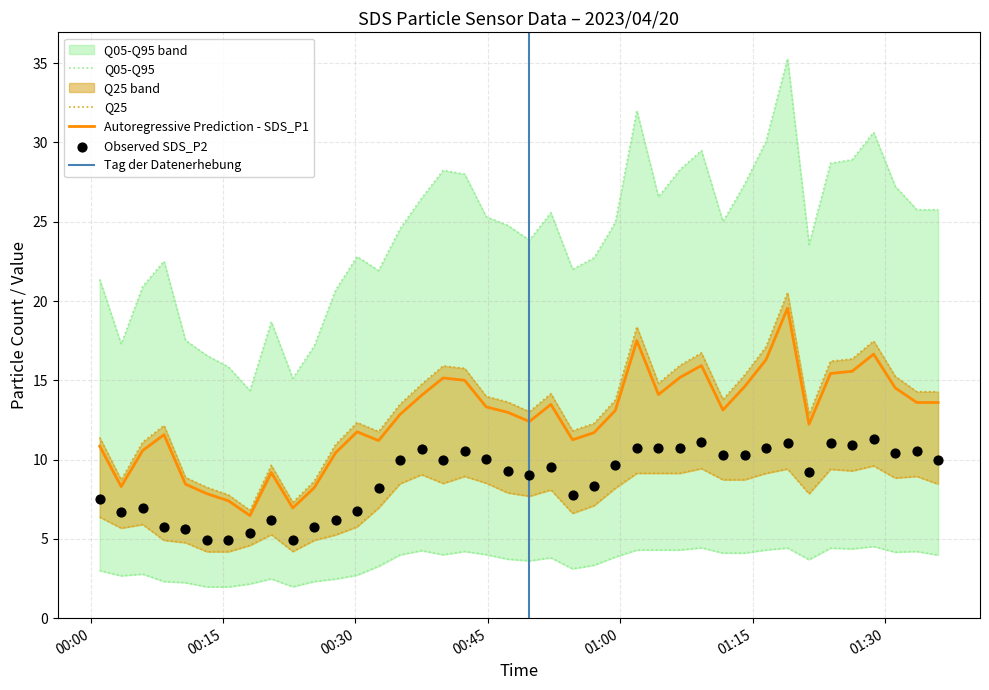

What is the minimum value for Autoregressive Prediction - SDS_P1?

6.5